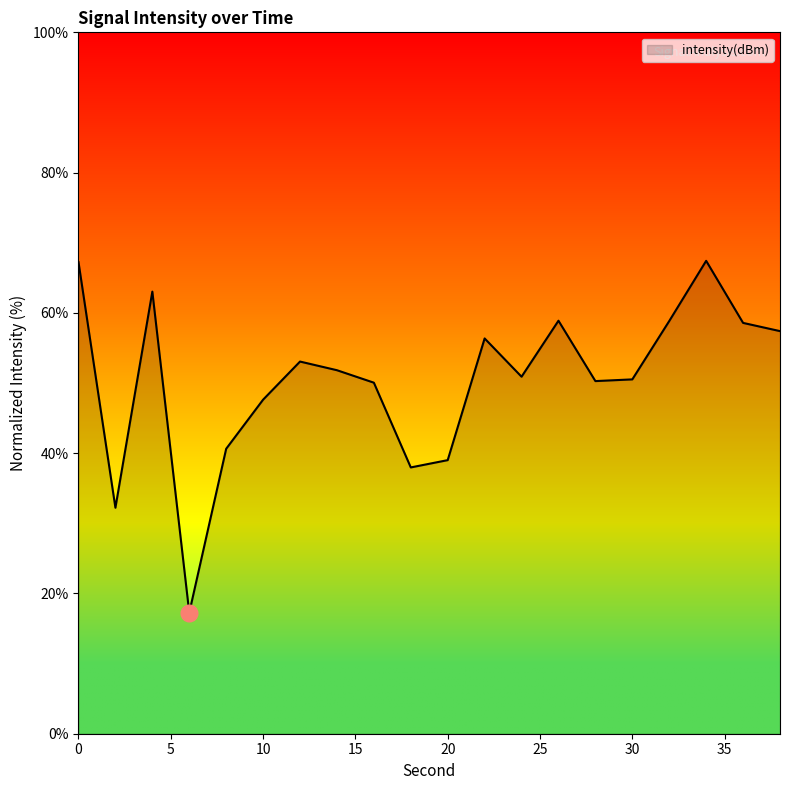

What is the maximum value shown in the chart?

67.4